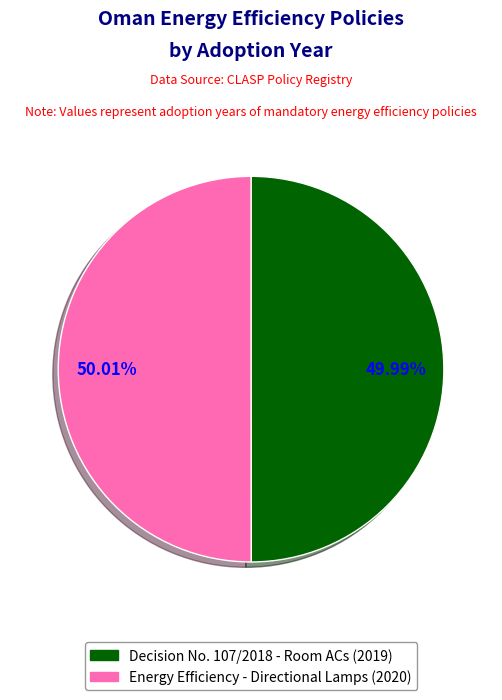

The Energy efficiency, functionality and labelling (Directional Lamps, Oman) slice represents 50% of the pie. True or false?

True